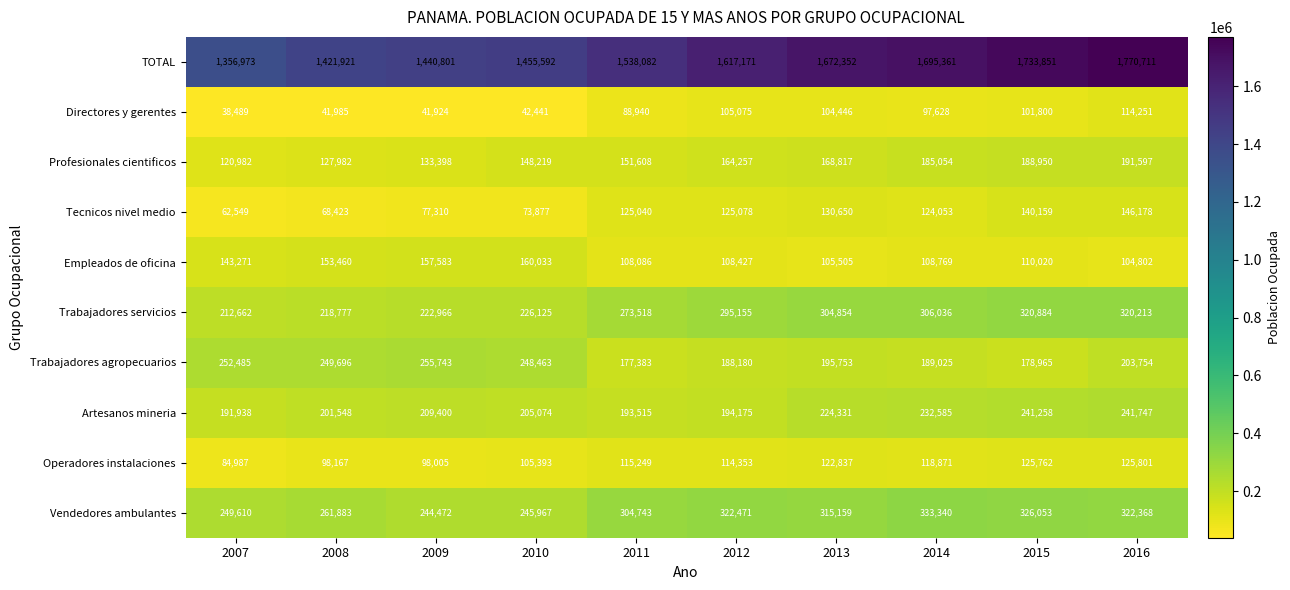

What is the sum of the Tecnicos nivel medio values at 2011 and 2012?

250118